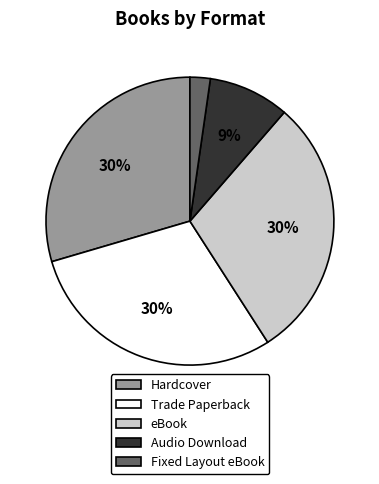

To the nearest percent, what portion does Hardcover represent?

30%